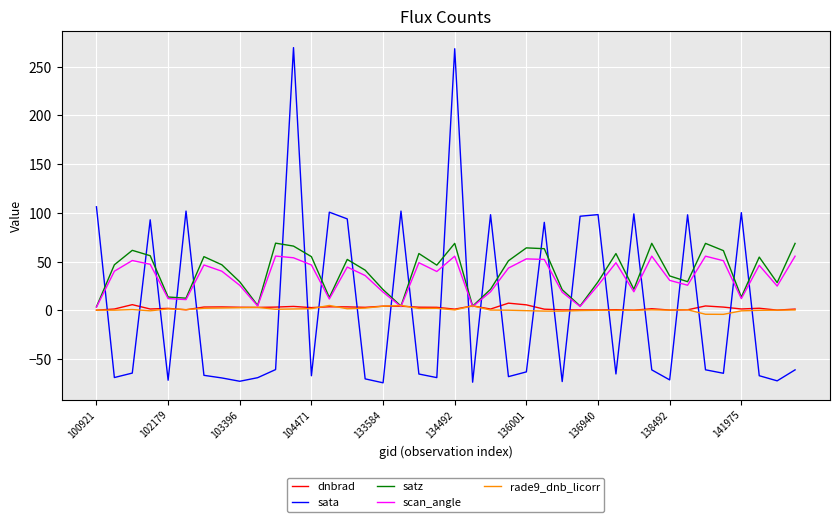

Which series has the largest range (max minus min)?

sata